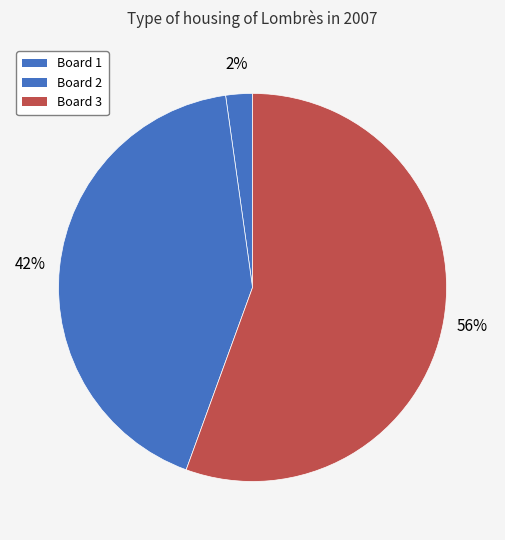

Is it true that Board 3 is 43% of the pie?

False